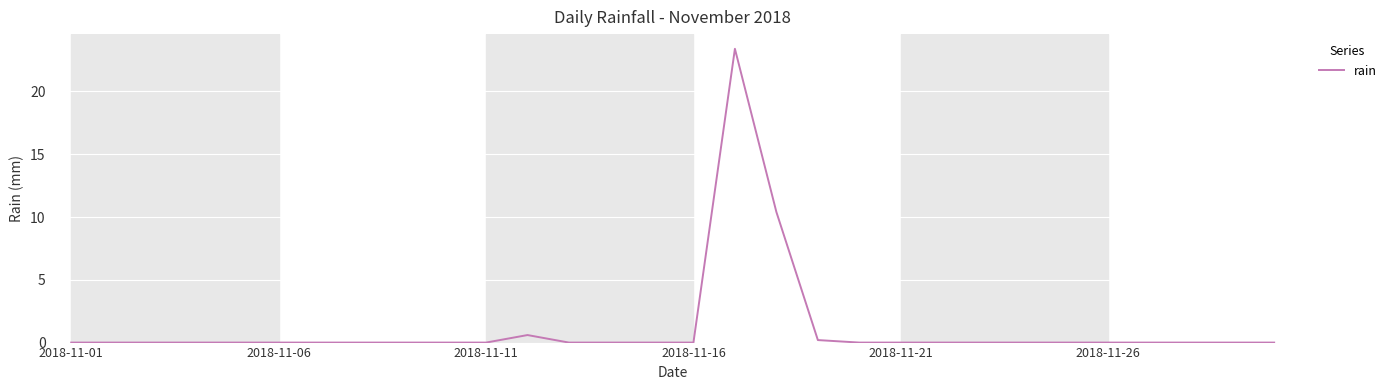

What is the difference between the maximum and minimum values?

23.4